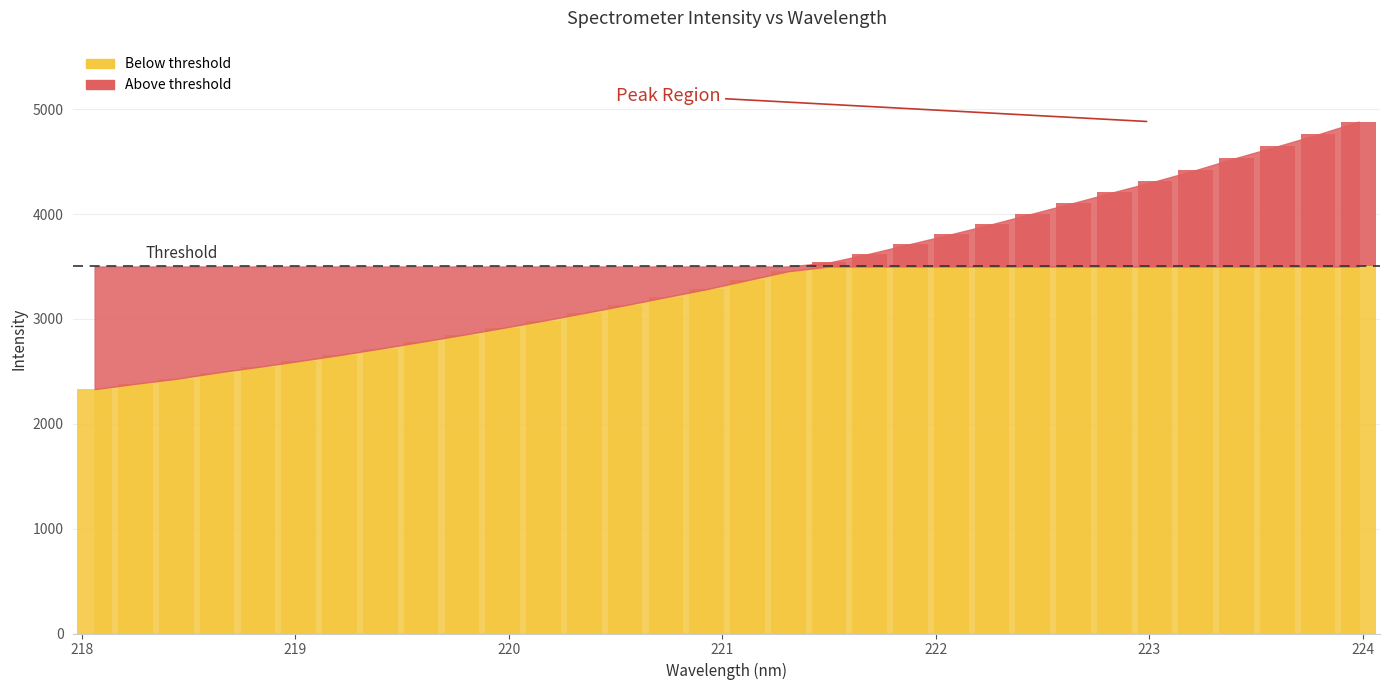

At which label is the value closest to 3606?

19